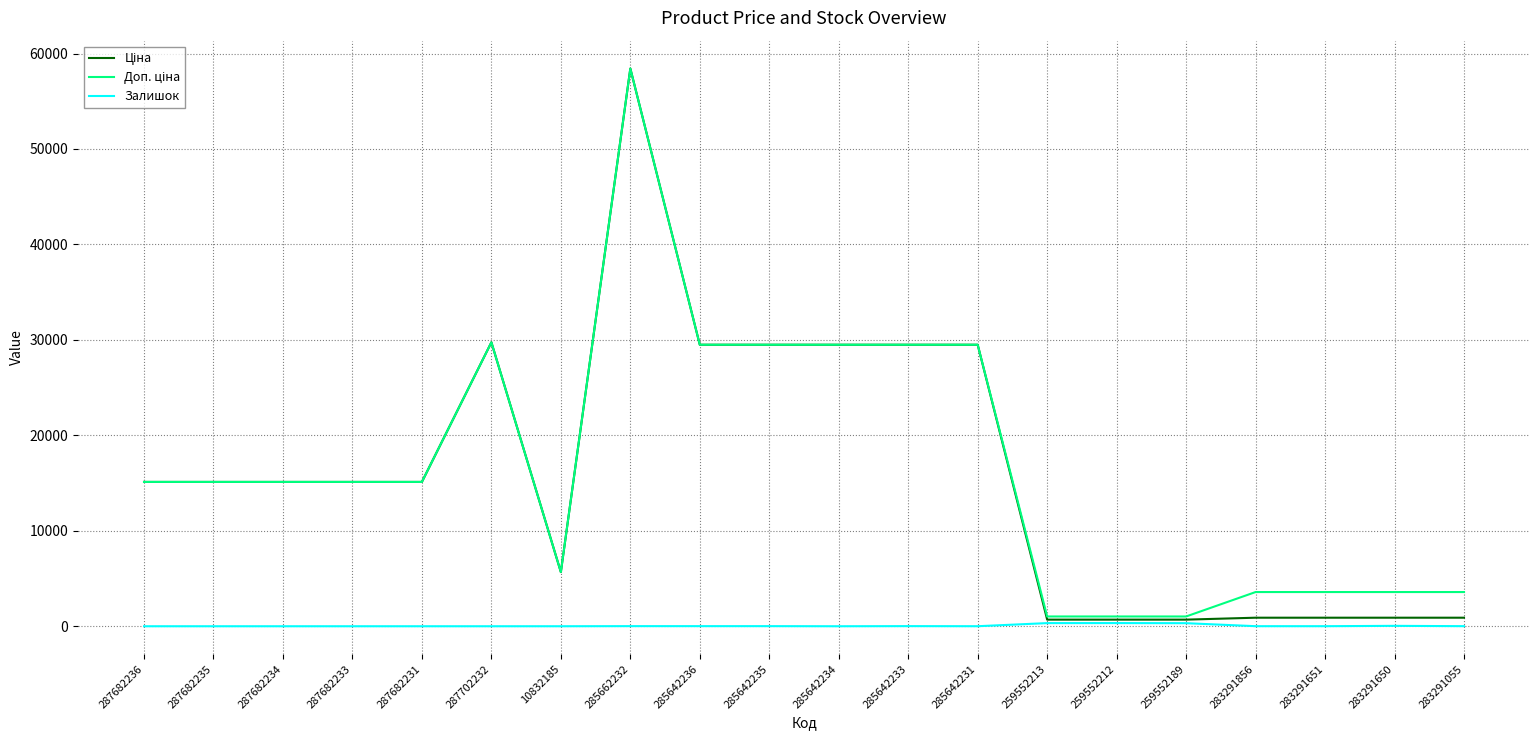

At which category is the sum across all series the highest?

285662232